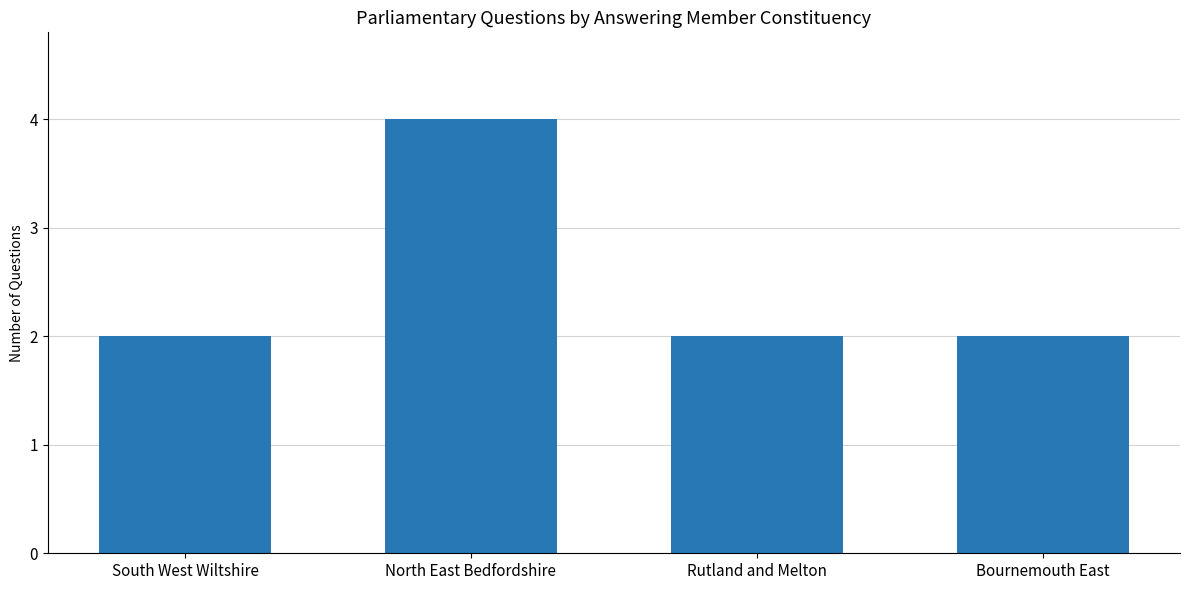

The chart shows a value of 1 at Rutland and Melton. True or false?

False